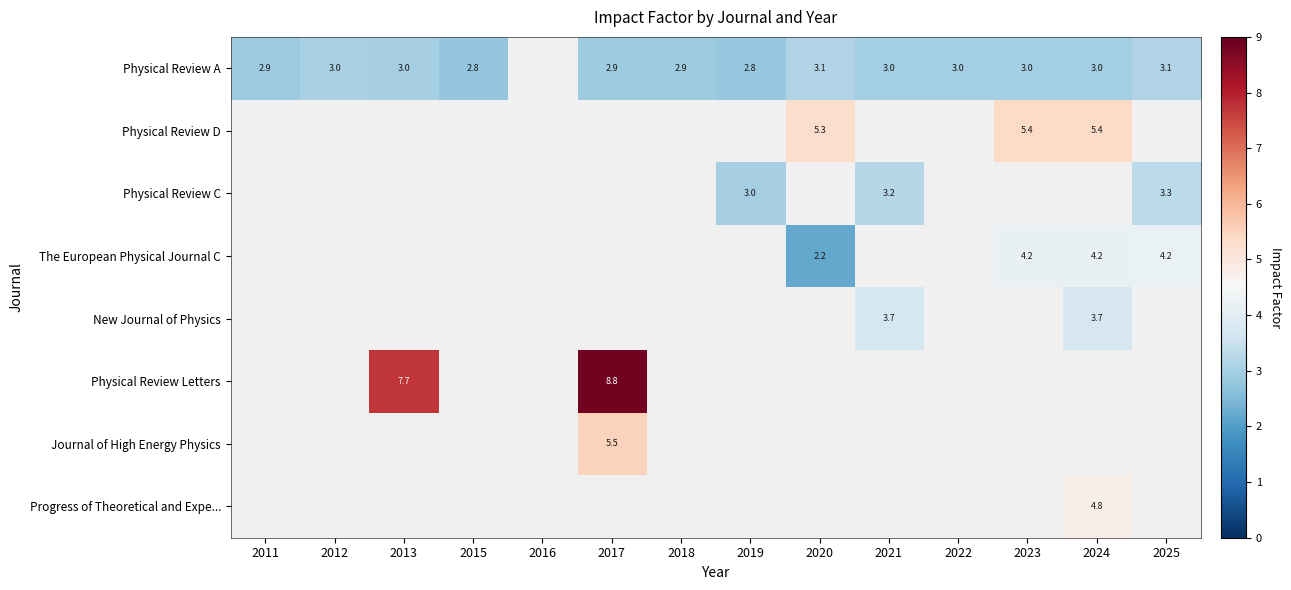

Is it true that Physical Review A equals 1.1 at 2011?

False